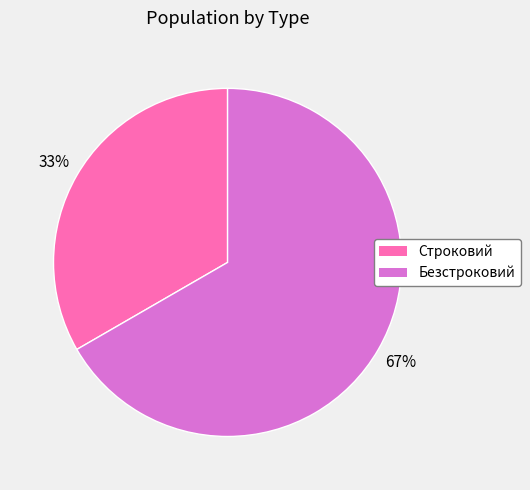

Is it true that Безстроковий is 67% of the pie?

True